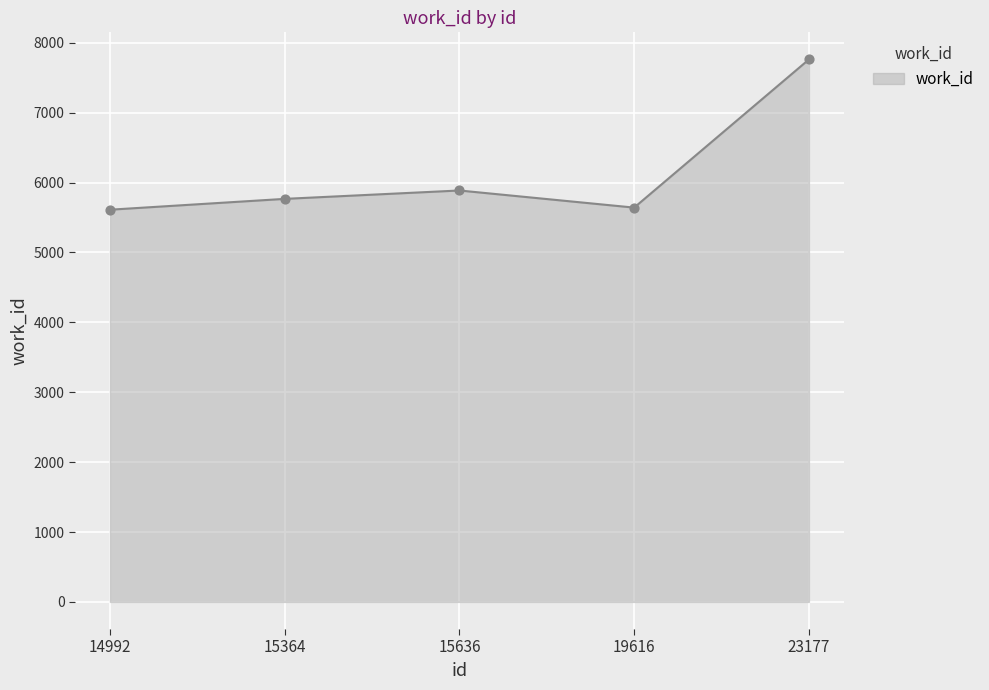

What is the change in value from 14992 to 19616?

+30